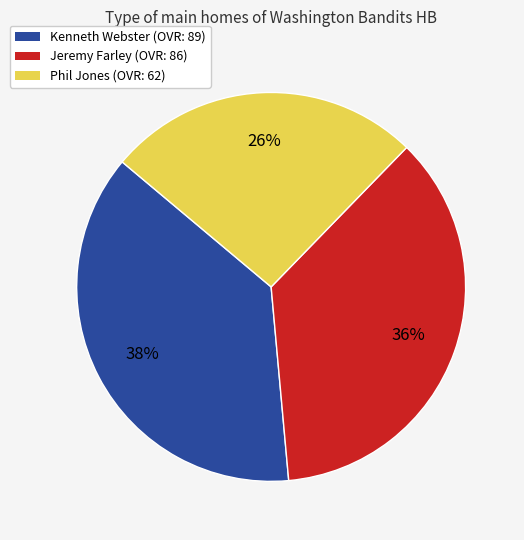

To the nearest percent, what is the difference between the Phil and Jeremy slice percentages?

10%